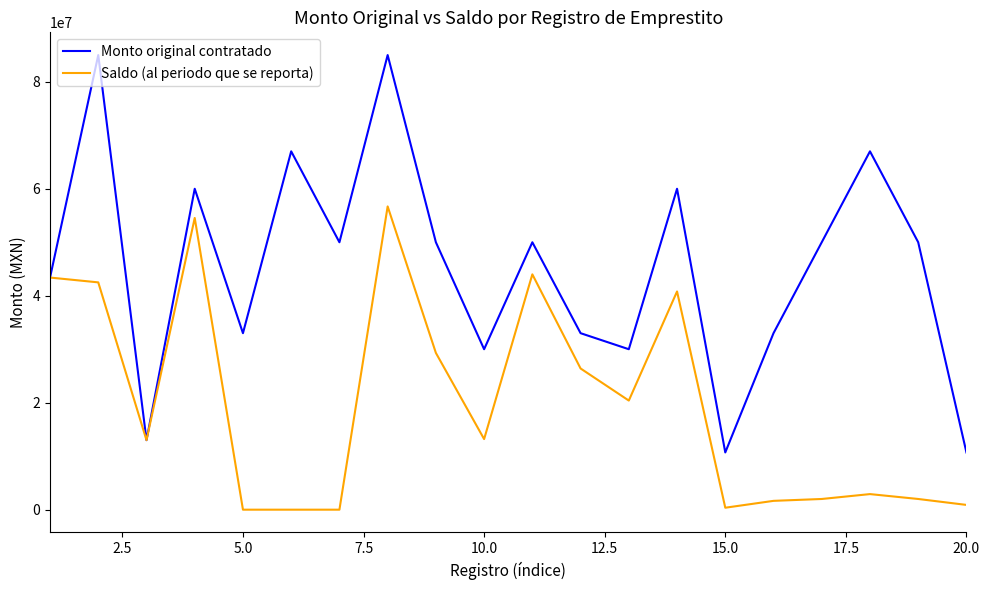

What is the difference between the maximum and minimum values in the Saldo (al periodo que se reporta) series?

56700416.7